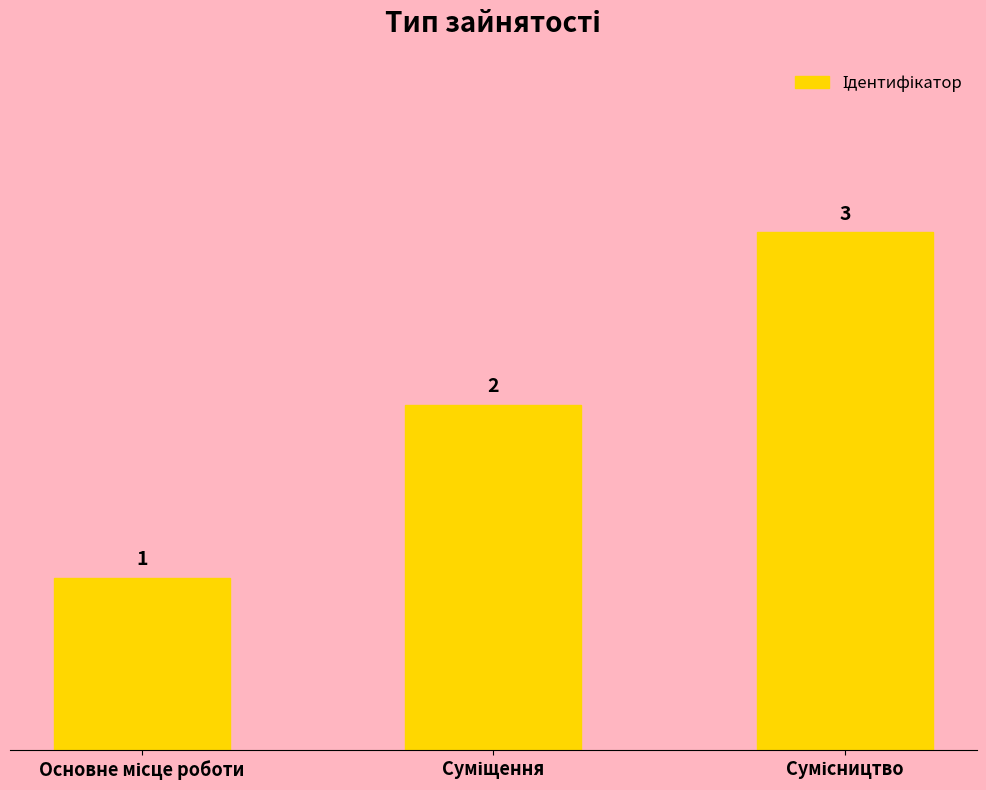

How many values are below 2?

1